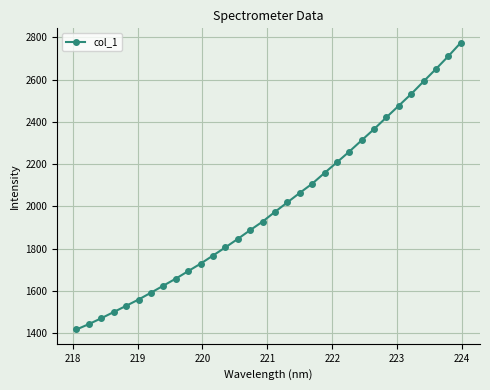

What is the greatest value displayed?

2775.0